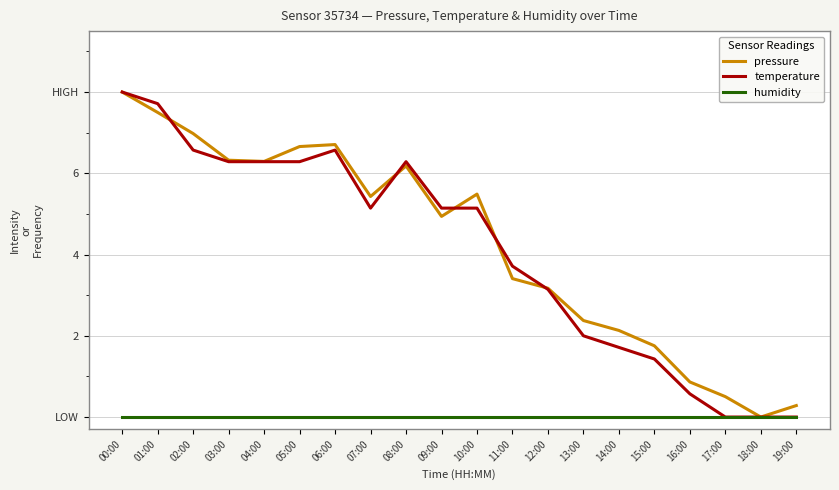

Reading right to left, what are all the values shown in this chart?

pressure: 0.3	0.0	0.5	0.9	1.8	2.1	2.4	3.2	3.4	5.5	4.9	6.2	5.4	6.7	6.7	6.3	6.3	7.0	7.5	8.0
temperature: 0.0	0.0	0.0	0.6	1.4	1.7	2.0	3.1	3.7	5.1	5.1	6.3	5.1	6.6	6.3	6.3	6.3	6.6	7.7	8.0
humidity: 0.0	0.0	0.0	0.0	0.0	0.0	0.0	0.0	0.0	0.0	0.0	0.0	0.0	0.0	0.0	0.0	0.0	0.0	0.0	0.0